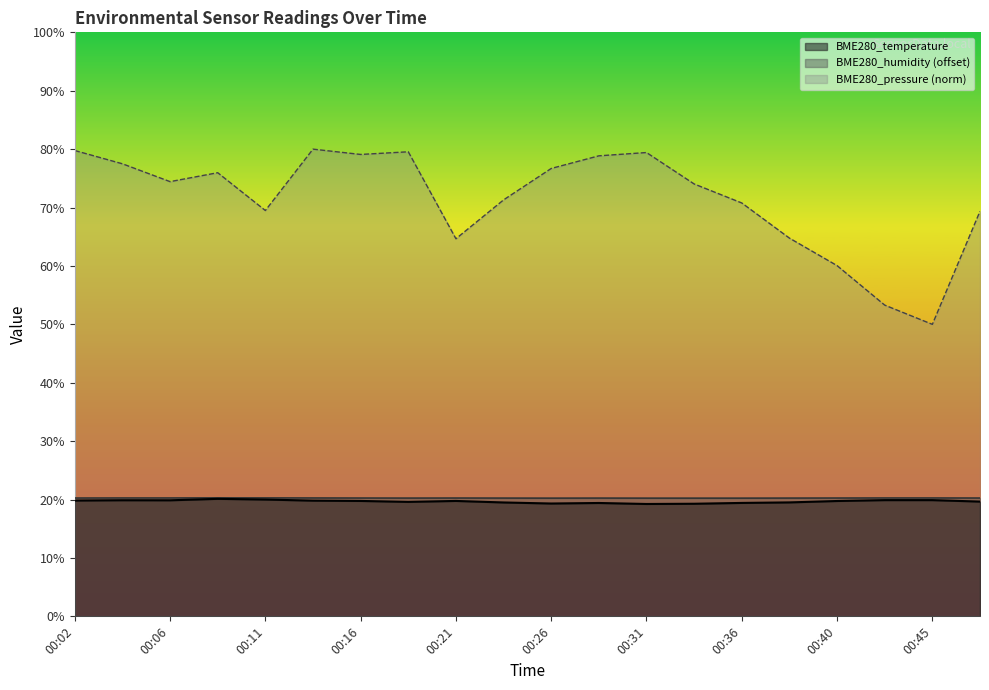

What are all the series names shown in the legend?

BME280_temperature, BME280_humidity (offset), BME280_pressure (norm)